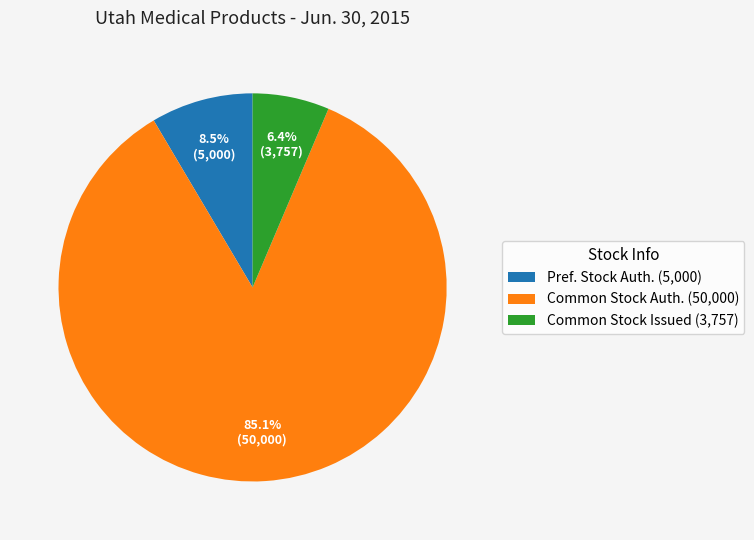

To the nearest percent, what is the difference between the largest and smallest slice percentages?

79%